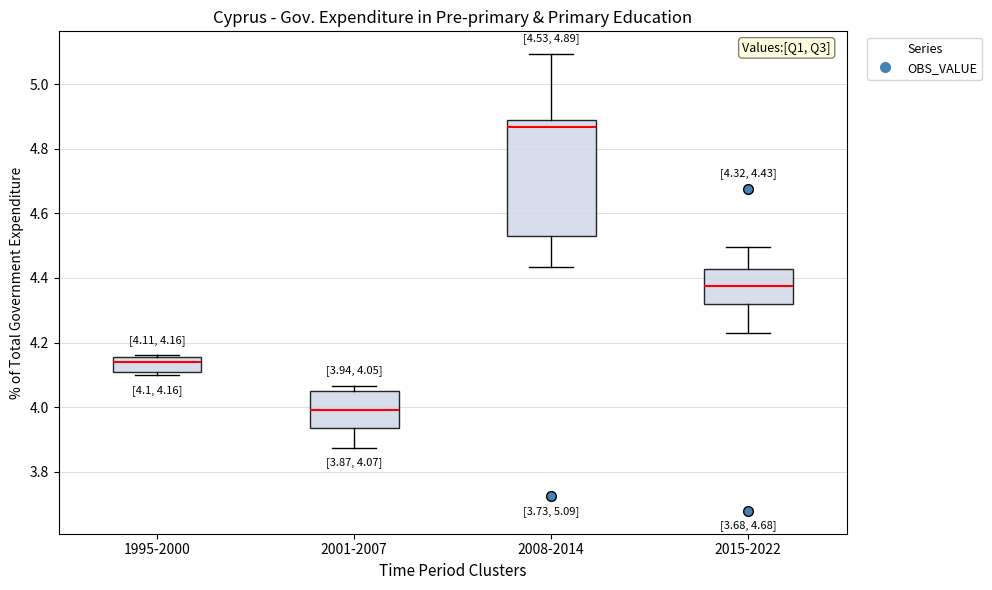

Which box's median line is the lowest?

2001-2007